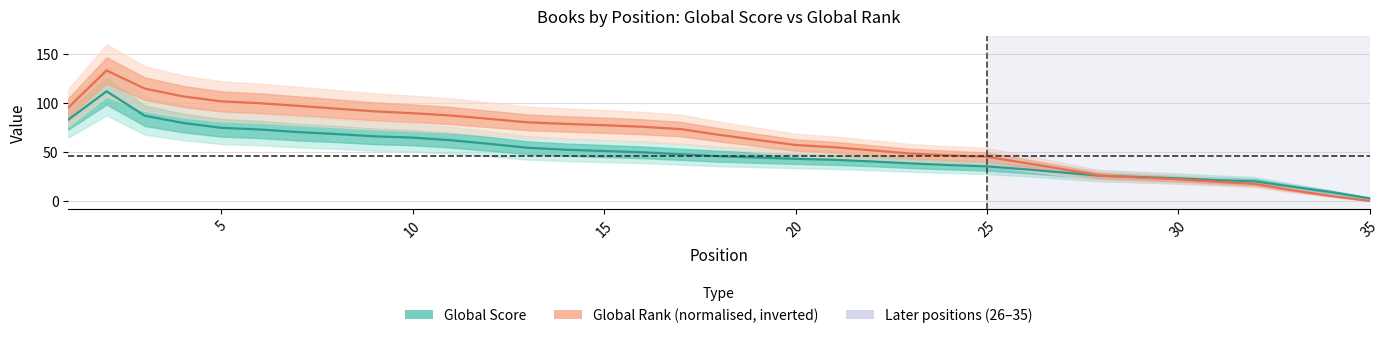

The Global Rank (normalised, inverted) series shows 40.7 at 27. True or false?

False